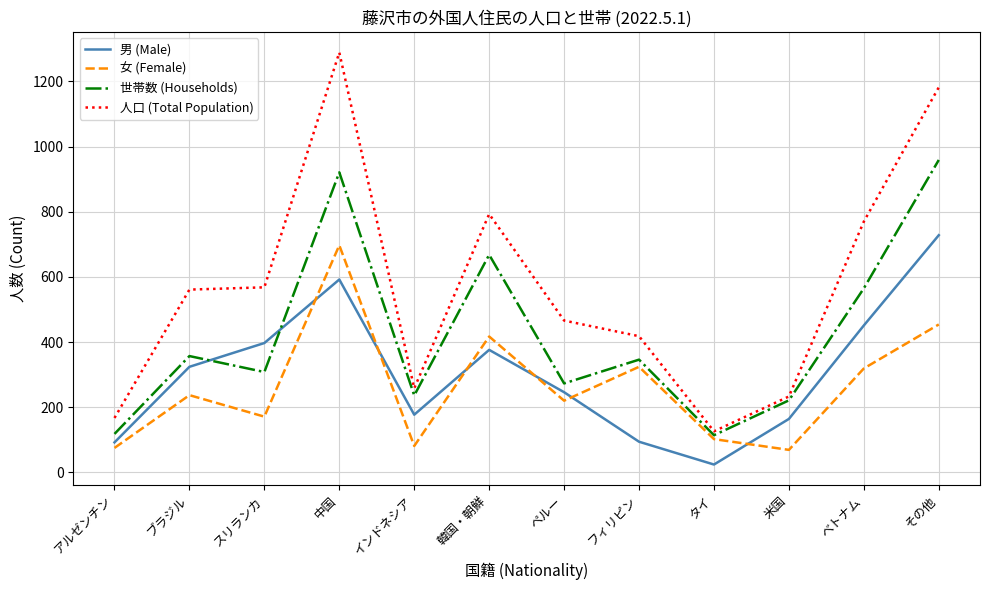

Where is 世帯数 (Households) nearest to the value 536?

ベトナム